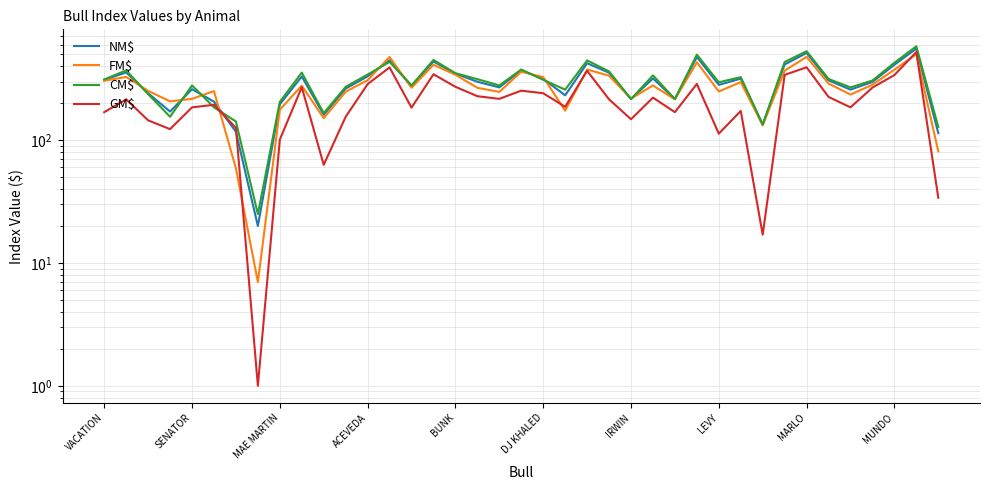

Which series ends up on top after the final intersection of FM$ and GM$?

FM$